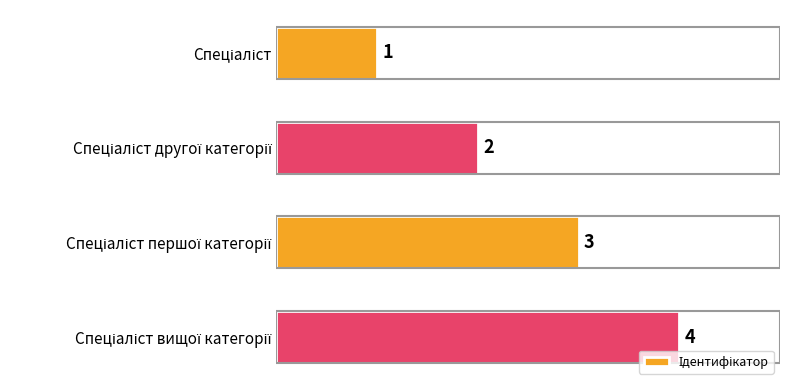

How many values are below 3?

2